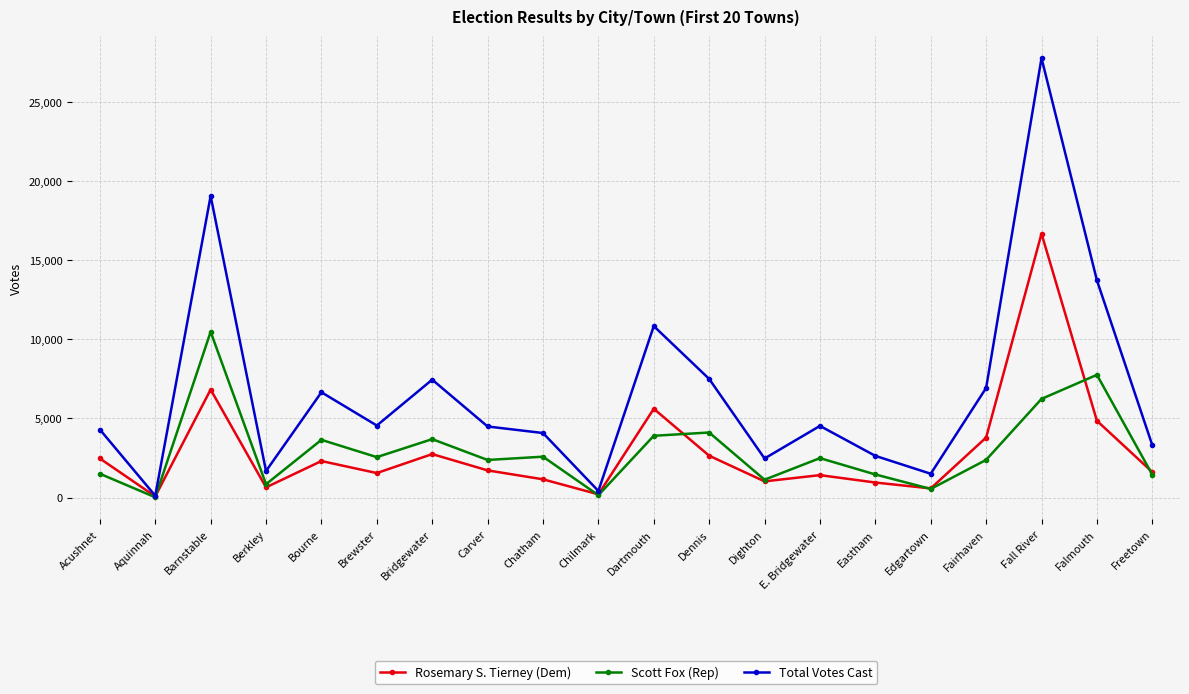

What is the sum of all Total Votes Cast values?

133979